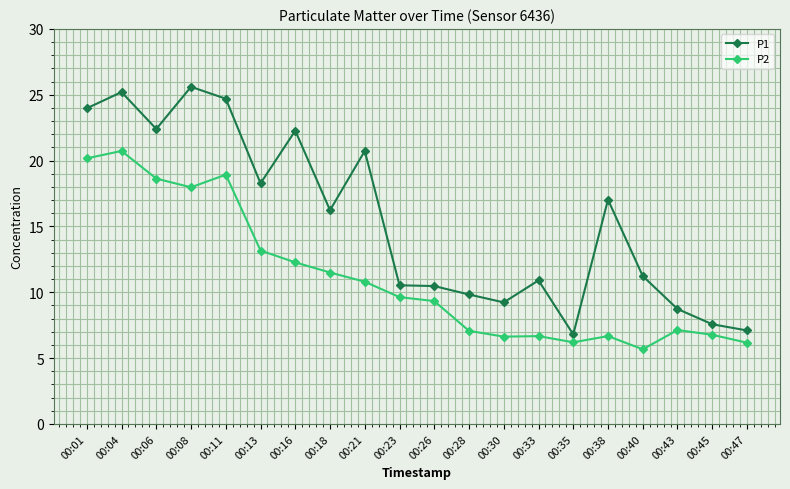

Where is the first local maximum for P2?

00:04